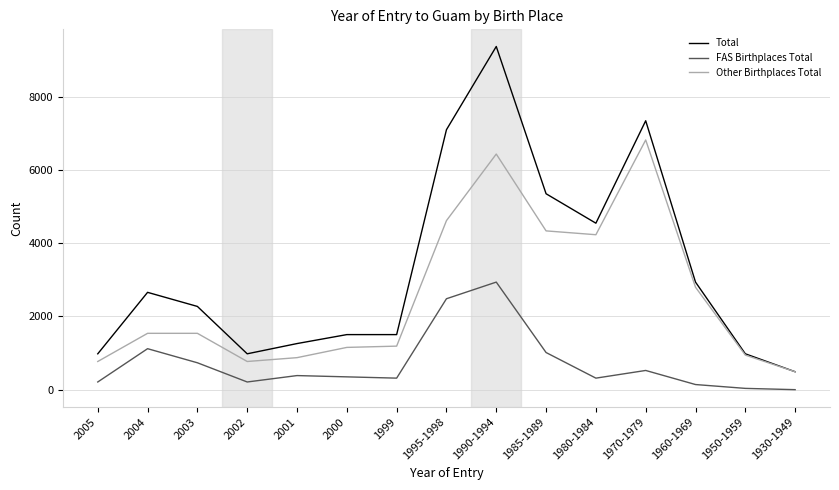

The value of Total at 2002 is 1394. True or false?

False